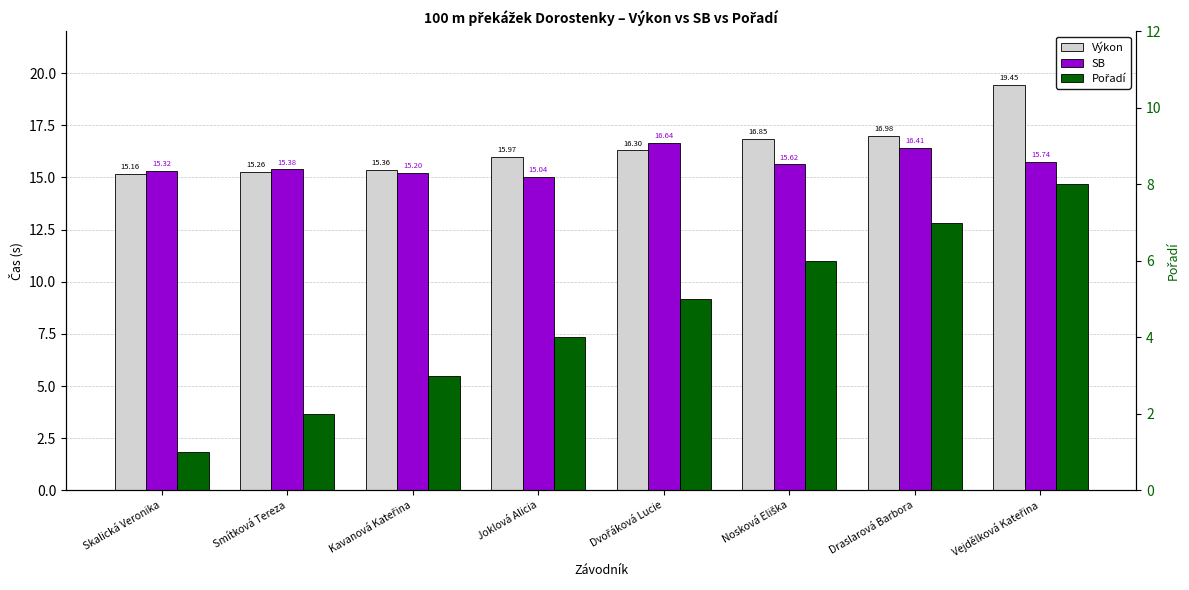

What is the smallest value displayed?

1.0